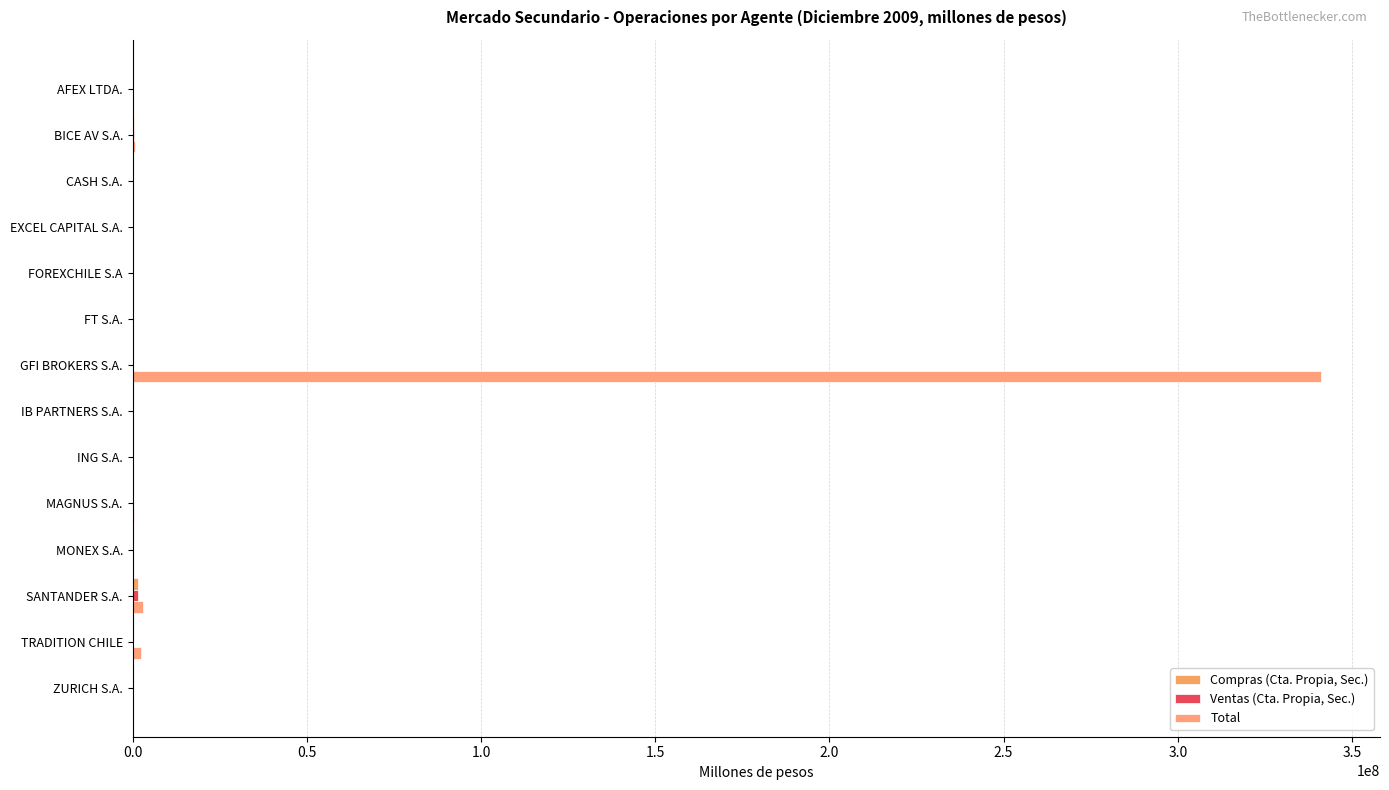

How many data points does each series have?

14